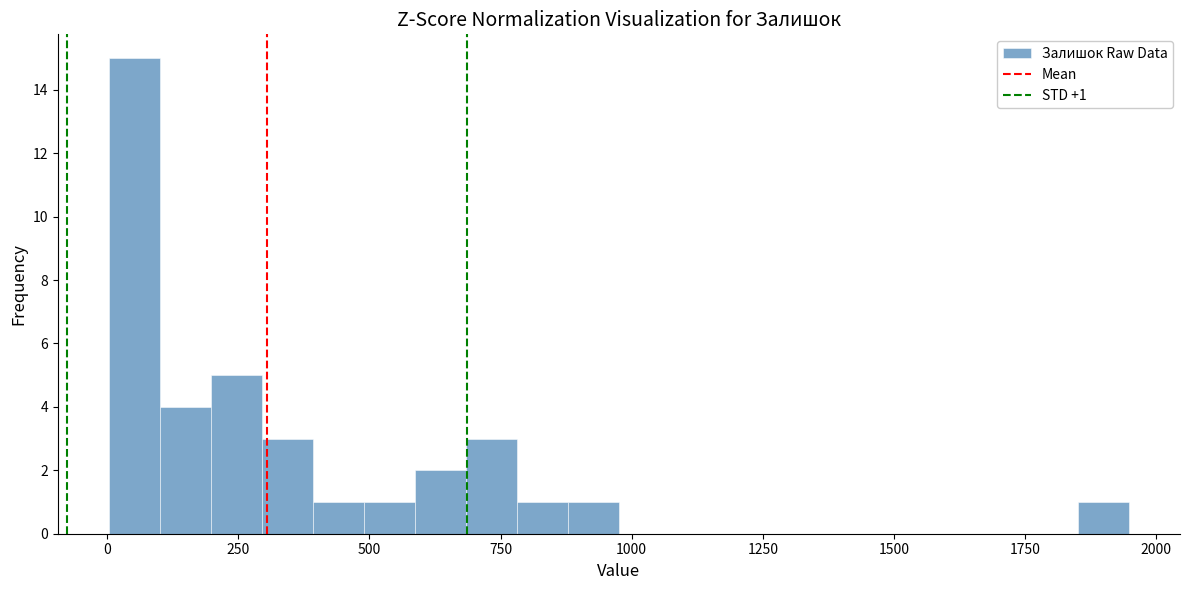

Read against the x-axis, roughly where is the centre of the tallest bar?

50